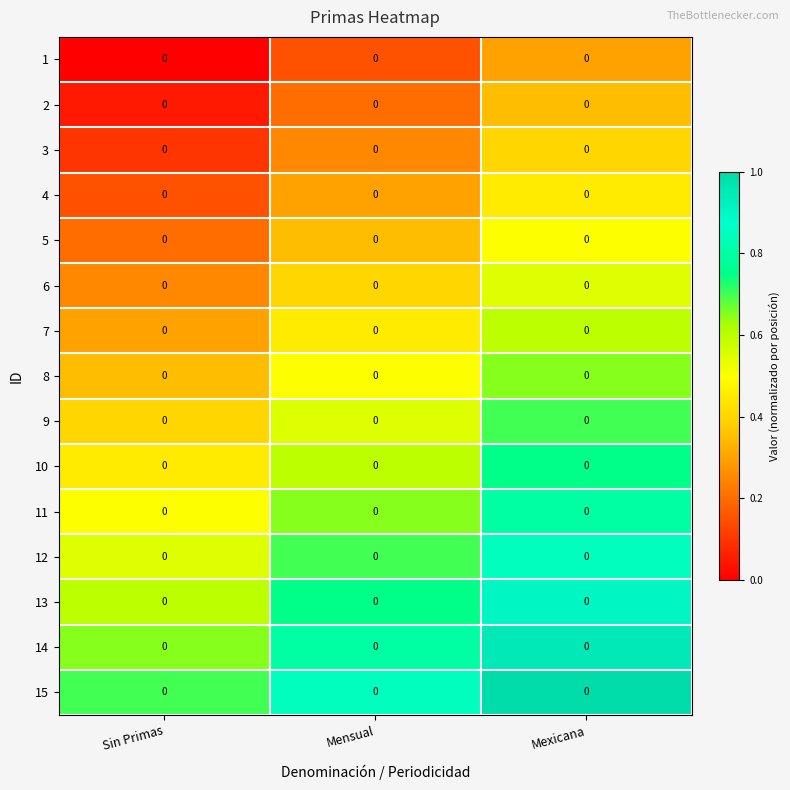

What is the sum of the 14 values at Mensual and Sin Primas?

1.5